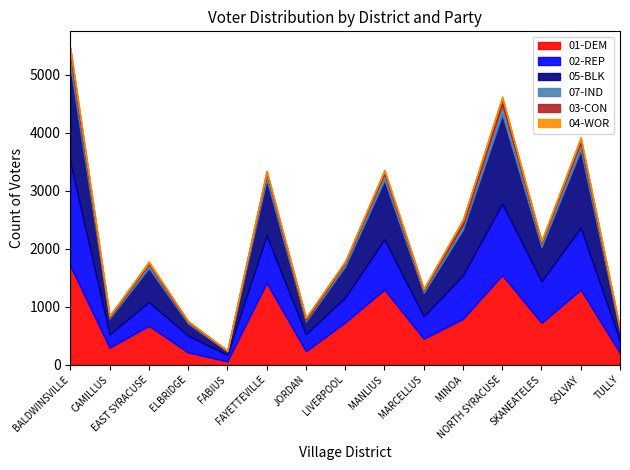

At which category is the sum across all series the highest?

BALDWINSVILLE